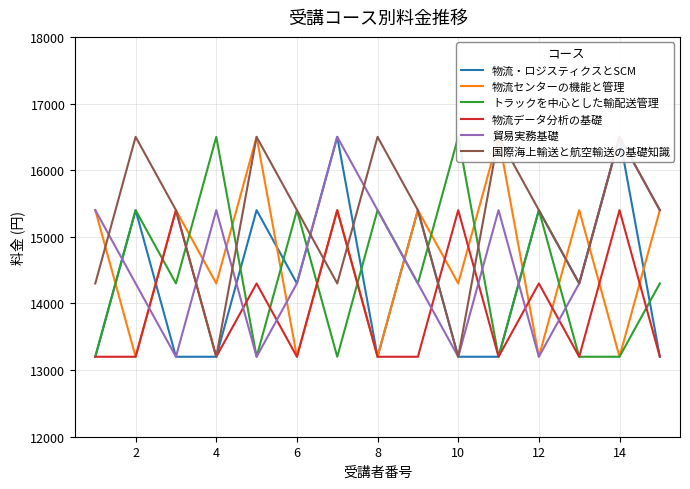

What is the minimum value for 物流データ分析の基礎?

13200